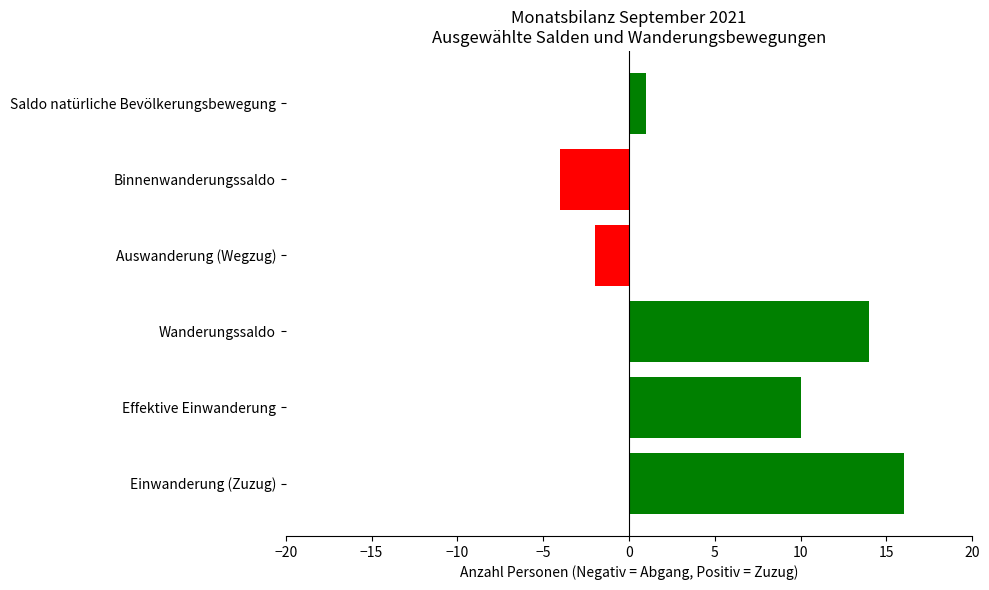

Is it true that the value at Saldo natürliche Bevölkerungsbewegung is 1?

False